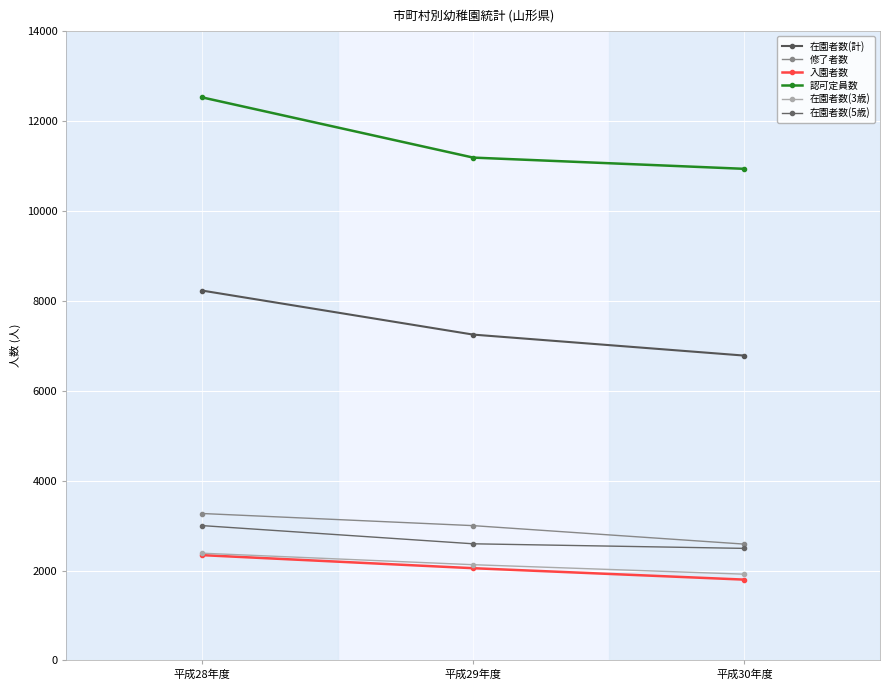

Reading left to right, extract all data points from this chart.

在園者数(計): 平成28年度=8229	平成29年度=7249	平成30年度=6782
修了者数: 平成28年度=3269	平成29年度=2999	平成30年度=2588
入園者数: 平成28年度=2343	平成29年度=2052	平成30年度=1798
認可定員数: 平成28年度=12527	平成29年度=11187	平成30年度=10937
在園者数(3歳): 平成28年度=2386	平成29年度=2130	平成30年度=1919
在園者数(5歳): 平成28年度=3000	平成29年度=2595	平成30年度=2493